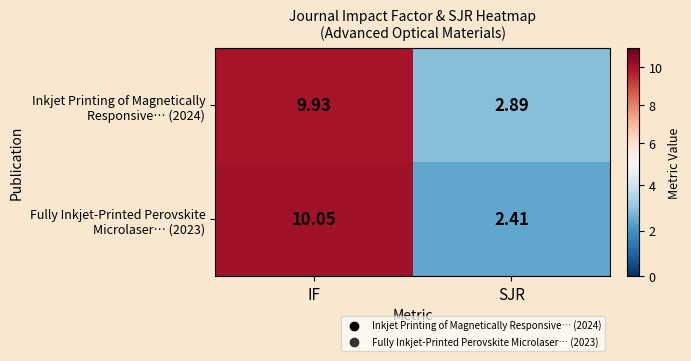

At which category does the chart reach its peak across all series?

IF